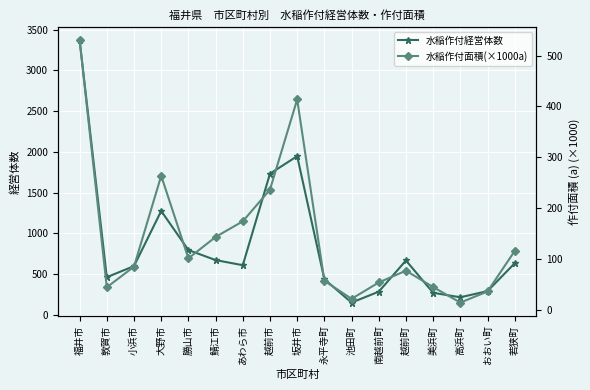

How many categories are shown in the chart?

17